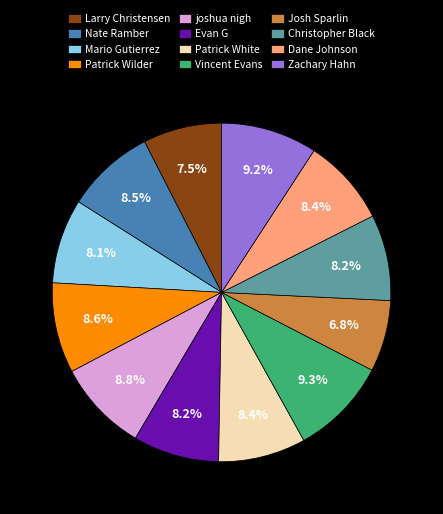

Count the number of slices in the pie.

12